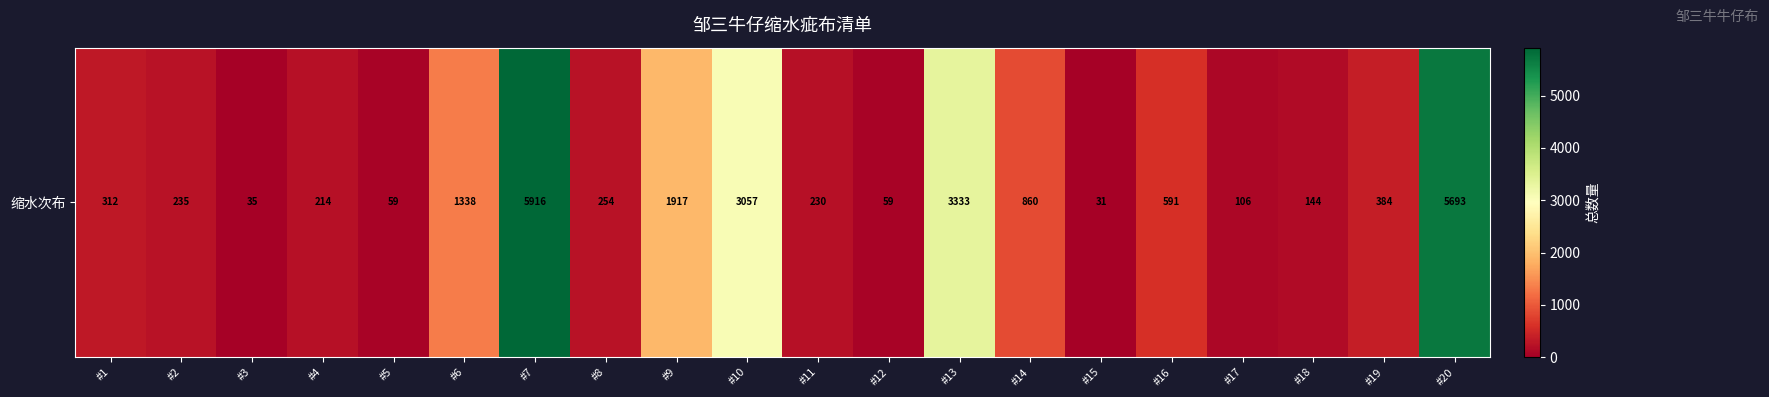

Which label corresponds to the smallest value in the chart?

#15